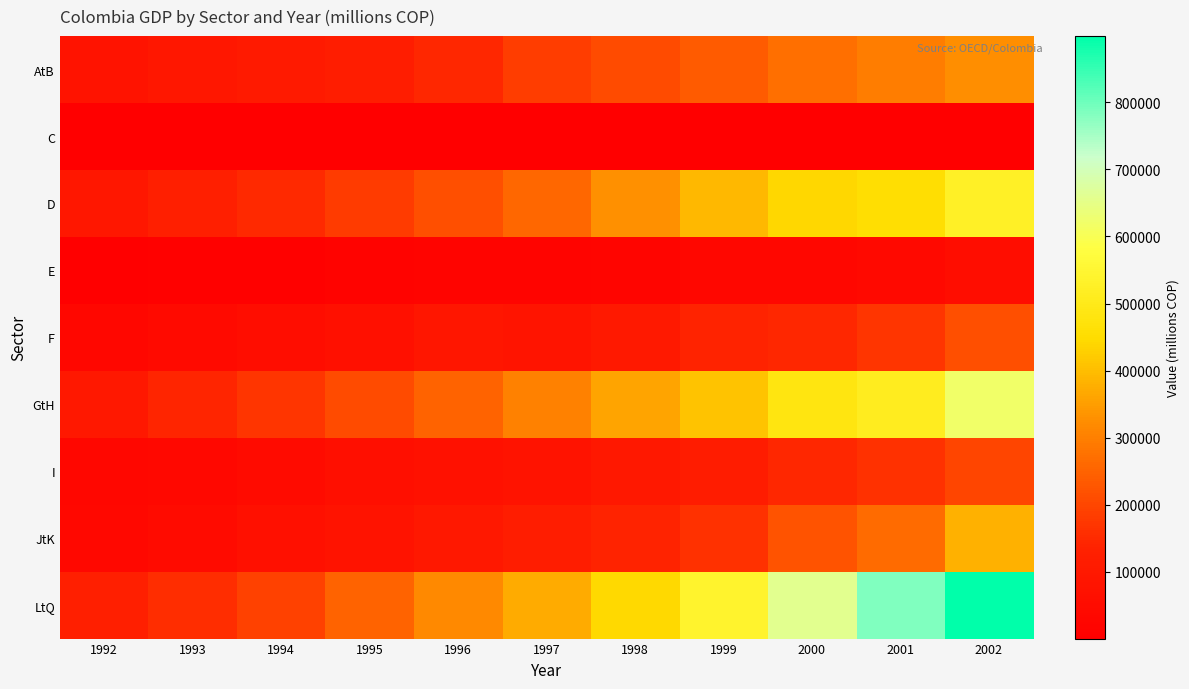

Reading right to left, extract all data points from this chart.

AtB: 2002=326296.8	2001=295289.7	2000=271426.4	1999=238045.1	1998=210299.3	1997=185504.0	1996=146125.6	1995=119699.7	1994=106623.8	1993=93614.8	1992=78080.6
C: 2002=3389.1	2001=3022.2	2000=2406.1	1999=2409.8	1998=1670.2	1997=1281.7	1996=1154.0	1995=1220.3	1994=793.1	1993=886.2	1992=607.7
D: 2002=525184.1	2001=455045.7	2000=440902.1	1999=392941.4	1998=327782.1	1997=257844.0	1996=216924.8	1995=180484.7	1994=150968.7	1993=123569.4	1992=93953.0
E: 2002=53795.9	2001=41253.5	2000=31127.1	1999=28696.6	1998=22566.0	1997=19544.5	1996=18175.9	1995=14928.3	1994=10661.7	1993=7688.4	1992=6356.2
F: 2002=214704.0	2001=170441.4	2000=144565.6	1999=139169.8	1998=103378.4	1997=84427.1	1996=90058.3	1995=68965.1	1994=55907.5	1993=43738.8	1992=31359.0
GtH: 2002=619831.6	2001=512160.0	2000=484251.9	1999=410578.6	1998=358575.4	1997=302993.6	1996=252253.1	1995=210067.8	1994=170506.7	1993=141634.5	1992=101354.4
I: 2002=197385.7	2001=163172.7	2000=146090.0	1999=113069.2	1998=96581.9	1997=78352.5	1996=72332.1	1995=60865.7	1994=47925.0	1993=37949.9	1992=29575.6
JtK: 2002=381958.6	2001=266299.7	2000=221771.7	1999=165049.9	1998=138926.9	1997=118126.9	1996=97842.0	1995=78512.0	1994=64298.2	1993=47180.8	1992=34516.4
LtQ: 2002=898576.6	2001=785289.8	2000=659274.4	1999=537614.8	1998=443391.1	1997=372117.0	1996=318572.8	1995=252161.8	1994=193494.4	1993=155206.2	1992=126265.0